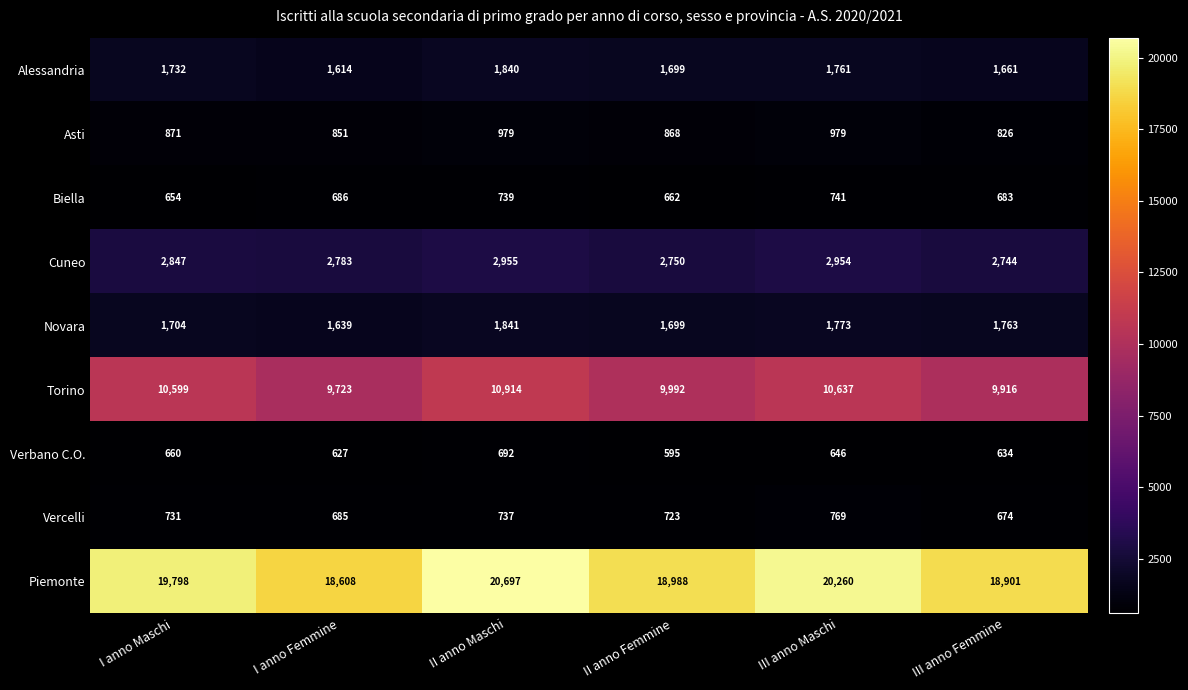

Is the value of Asti at III anno Femmine greater than the value of Verbano C.O. at II anno Maschi?

Yes